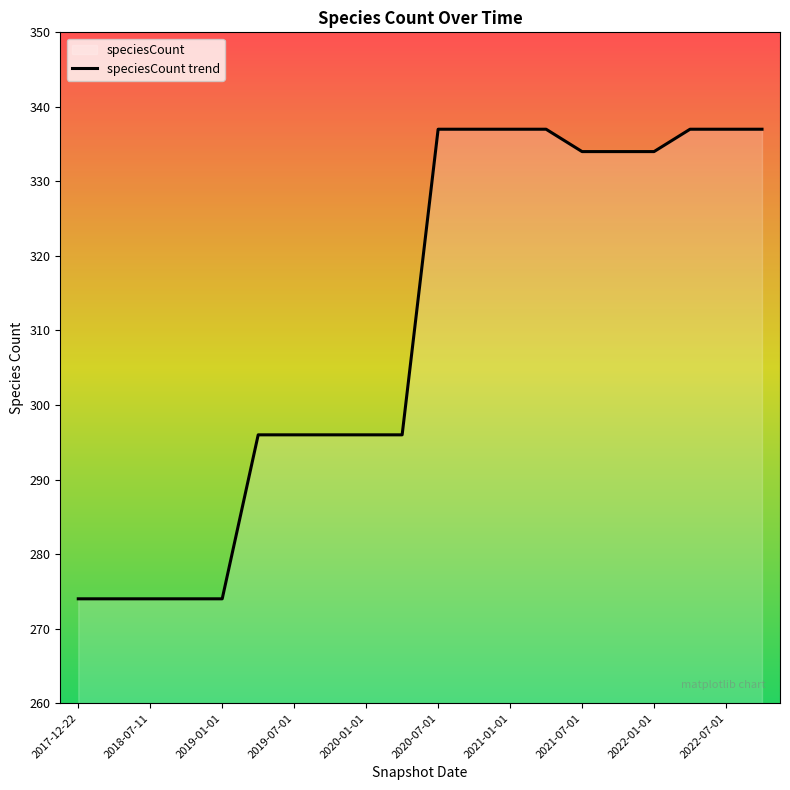

True or false: the data shows 429 at 2017-12-22.

False